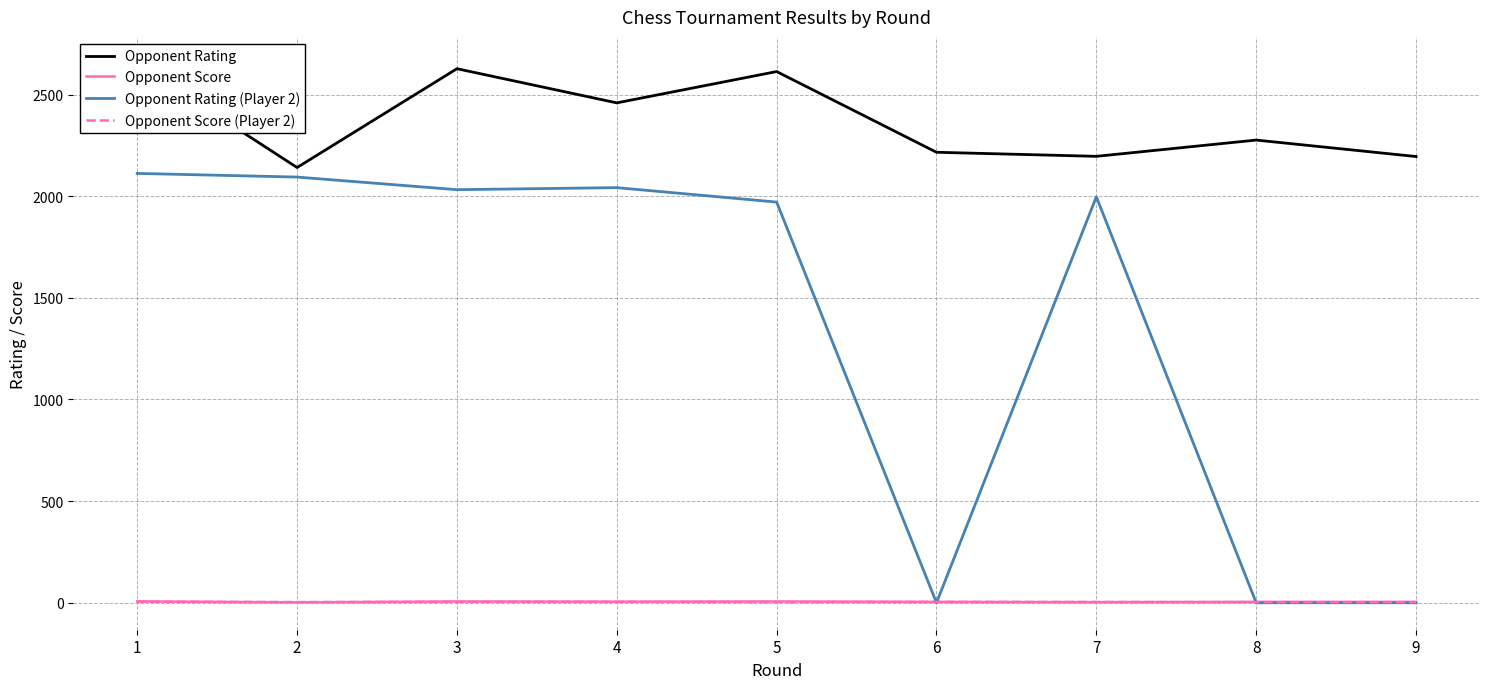

The Opponent Score series shows 7.0 at 1. True or false?

True